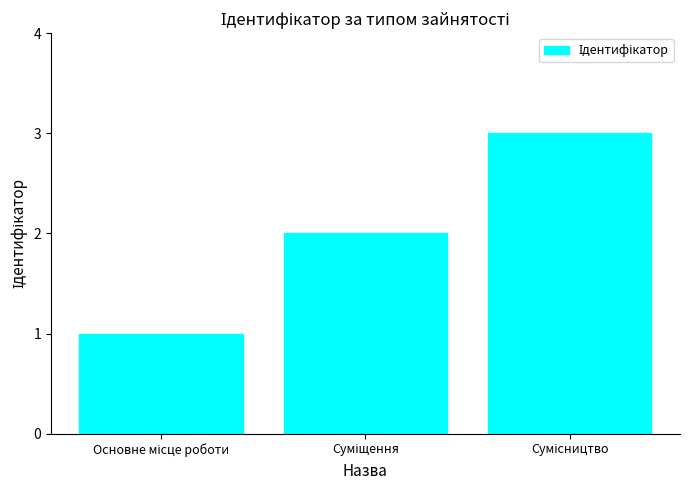

Does the chart contain any negative values?

No